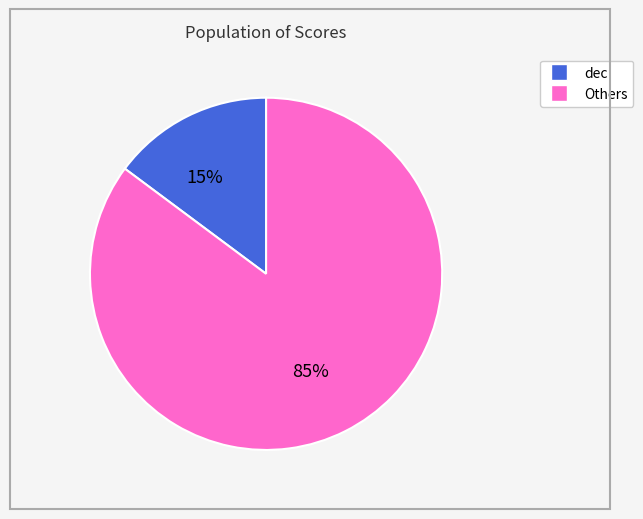

To the nearest percent, what is the average slice percentage?

50%